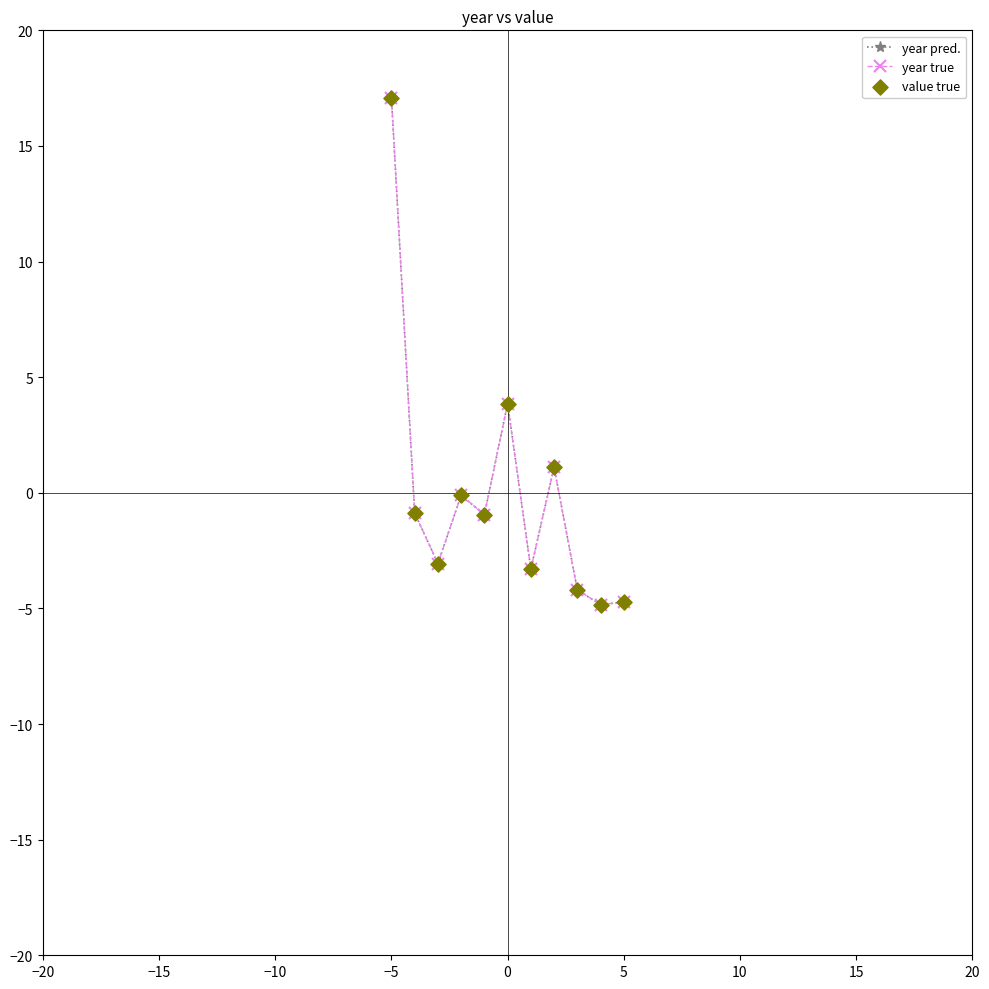

Is this an area chart (filled region under the line)?

No